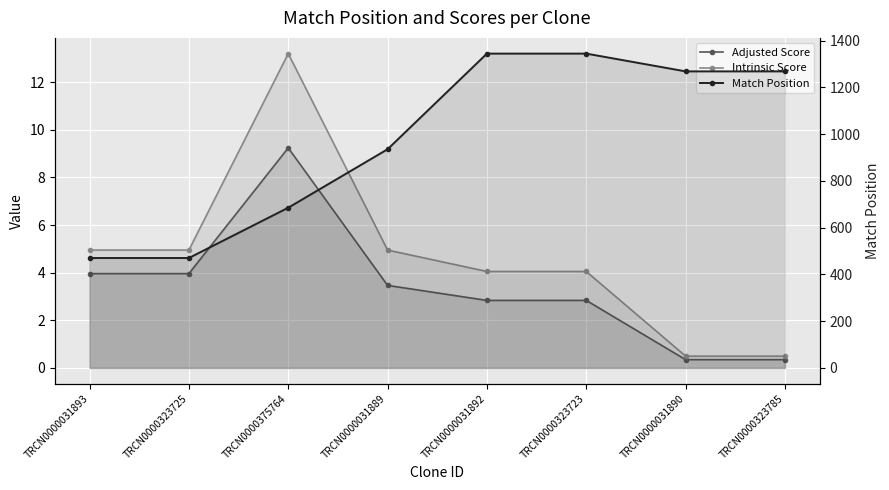

What is the sum of the Intrinsic Score values at TRCN0000031892 and TRCN0000323723?

8.1